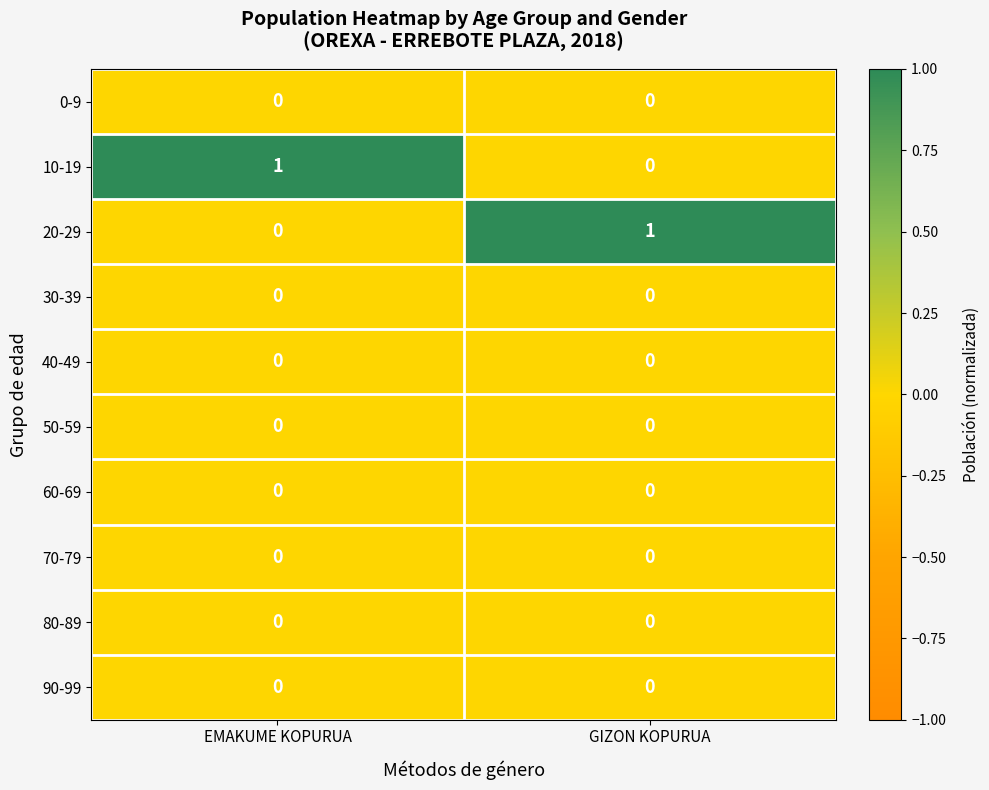

True or false: 10-19 has a value of -1 at GIZON KOPURUA.

False